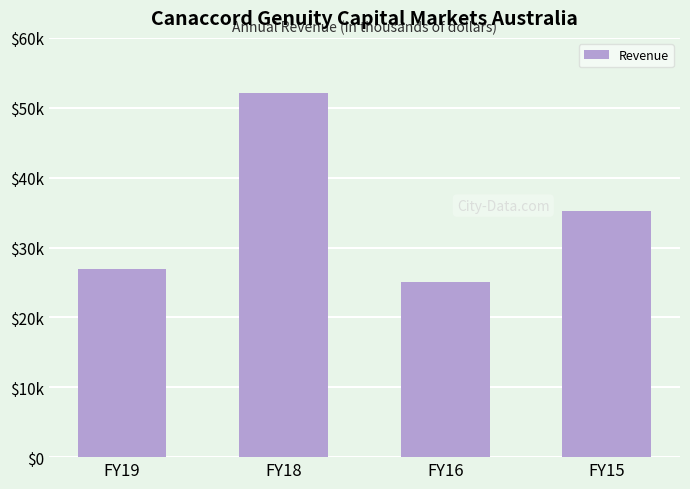

Rank the categories by value from highest to lowest.

FY18, FY15, FY19, FY16